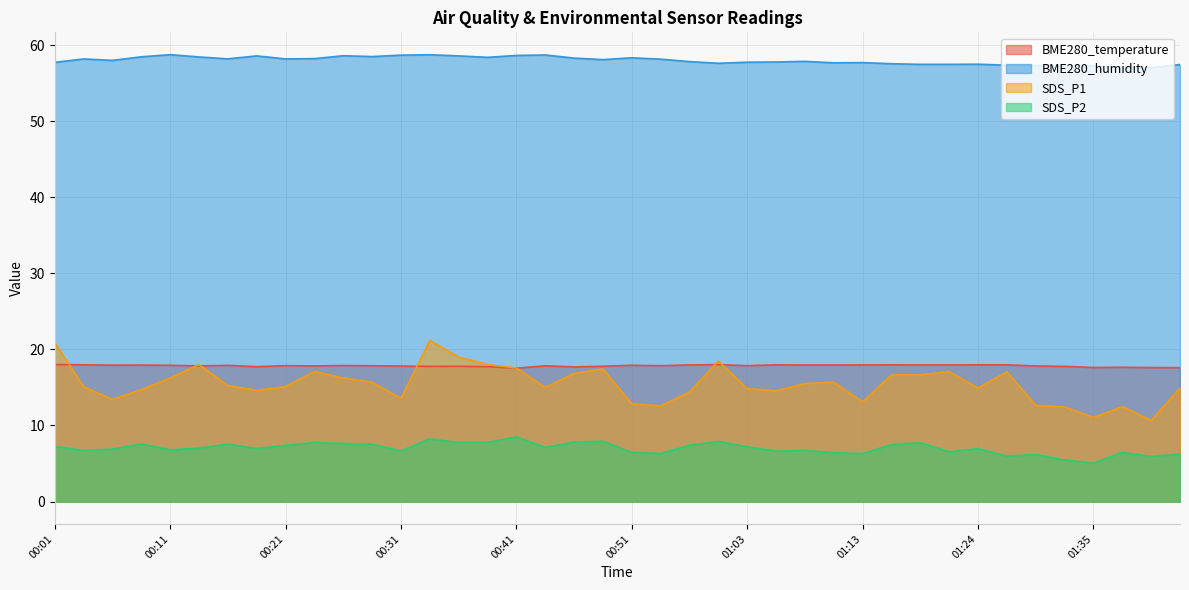

Reading right to left, list all the values displayed in this chart.

BME280_temperature: 01:42=17.6	01:40=17.6	01:37=17.6	01:35=17.6	01:32=17.8	01:29=17.8	01:26=18.0	01:24=18.0	01:21=18.0	01:18=18.0	01:16=18.0	01:13=18.0	01:11=17.9	01:08=17.9	01:06=18.0	01:03=17.9	00:58=18.0	00:55=18.0	00:53=17.9	00:51=17.9	00:48=17.8	00:46=17.7	00:43=17.8	00:41=17.5	00:38=17.7	00:36=17.8	00:33=17.8	00:31=17.8	00:28=17.9	00:26=17.9	00:24=17.8	00:21=17.9	00:19=17.7	00:16=17.9	00:14=17.8	00:11=17.9	00:09=17.9	00:06=17.9	00:04=18.0	00:01=18.0
BME280_humidity: 01:42=57.4	01:40=57.0	01:37=57.1	01:35=57.3	01:32=57.2	01:29=57.3	01:26=57.4	01:24=57.5	01:21=57.5	01:18=57.5	01:16=57.5	01:13=57.7	01:11=57.7	01:08=57.9	01:06=57.8	01:03=57.7	00:58=57.6	00:55=57.8	00:53=58.1	00:51=58.3	00:48=58.1	00:46=58.3	00:43=58.7	00:41=58.6	00:38=58.4	00:36=58.6	00:33=58.7	00:31=58.7	00:28=58.5	00:26=58.6	00:24=58.2	00:21=58.2	00:19=58.6	00:16=58.2	00:14=58.4	00:11=58.7	00:09=58.5	00:06=58.0	00:04=58.2	00:01=57.7
SDS_P1: 01:42=14.9	01:40=10.7	01:37=12.5	01:35=11.1	01:32=12.4	01:29=12.7	01:26=17.1	01:24=14.9	01:21=17.1	01:18=16.6	01:16=16.6	01:13=13.1	01:11=15.7	01:08=15.5	01:06=14.6	01:03=14.8	00:58=18.5	00:55=14.4	00:53=12.6	00:51=12.8	00:48=17.4	00:46=16.9	00:43=15.0	00:41=17.6	00:38=18.0	00:36=19.0	00:33=21.2	00:31=13.6	00:28=15.7	00:26=16.2	00:24=17.1	00:21=15.1	00:19=14.6	00:16=15.2	00:14=18.0	00:11=16.2	00:09=14.7	00:06=13.4	00:04=15.1	00:01=20.9
SDS_P2: 01:42=6.2	01:40=5.9	01:37=6.5	01:35=5.0	01:32=5.5	01:29=6.2	01:26=6.0	01:24=7.0	01:21=6.5	01:18=7.8	01:16=7.5	01:13=6.3	01:11=6.4	01:08=6.7	01:06=6.6	01:03=7.2	00:58=7.9	00:55=7.4	00:53=6.3	00:51=6.5	00:48=7.9	00:46=7.8	00:43=7.1	00:41=8.5	00:38=7.8	00:36=7.8	00:33=8.2	00:31=6.7	00:28=7.5	00:26=7.6	00:24=7.8	00:21=7.4	00:19=7.0	00:16=7.5	00:14=7.0	00:11=6.8	00:09=7.6	00:06=6.9	00:04=6.7	00:01=7.2